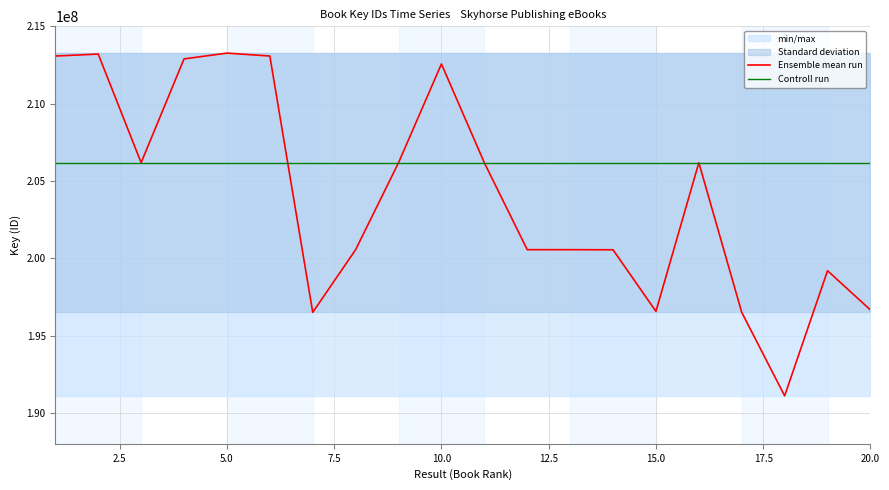

In Ensemble mean run, how many points are higher than both neighbors (excluding endpoints)?

5